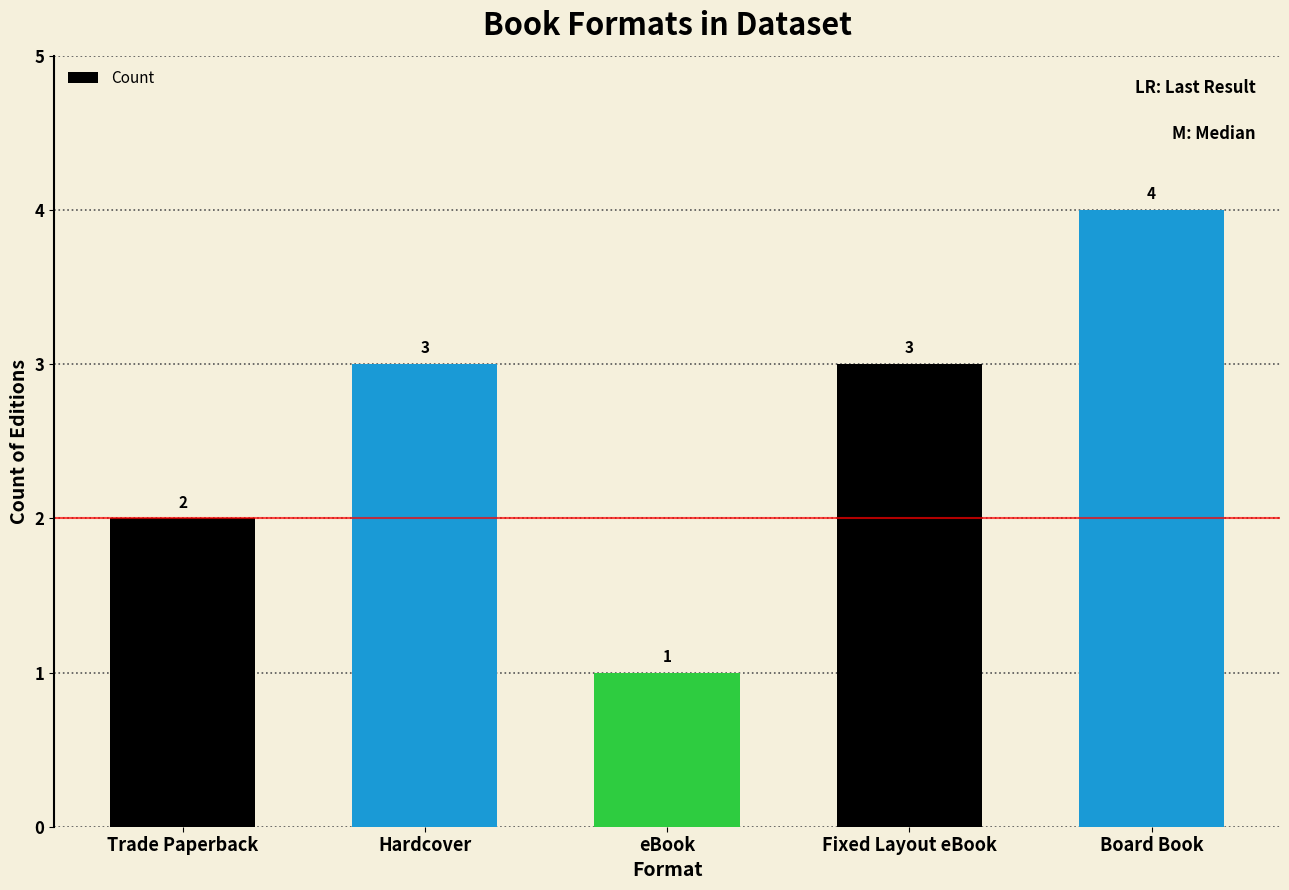

Reading right to left, transcribe all the data shown in this chart.

Board Book=4	Fixed Layout eBook=3	eBook=1	Hardcover=3	Trade Paperback=2